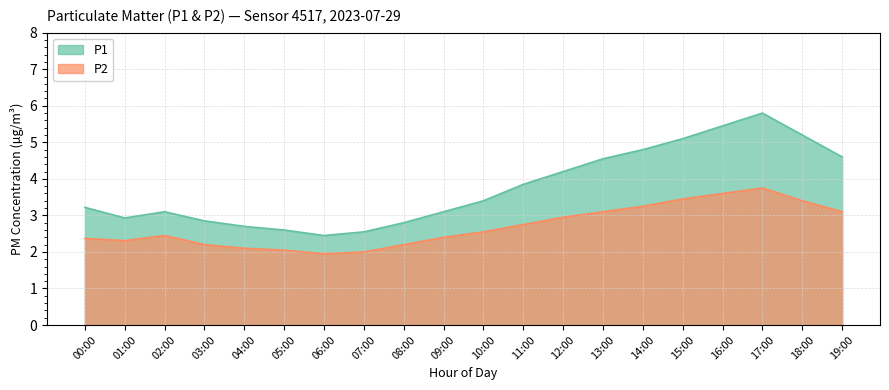

The P2 series shows 2.2 at 08:00. True or false?

True